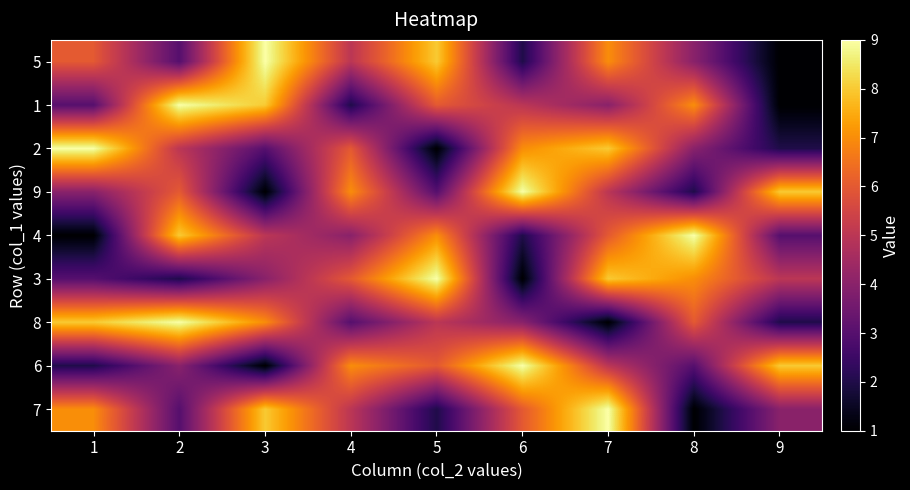

At which category is the sum across all series the highest?

7